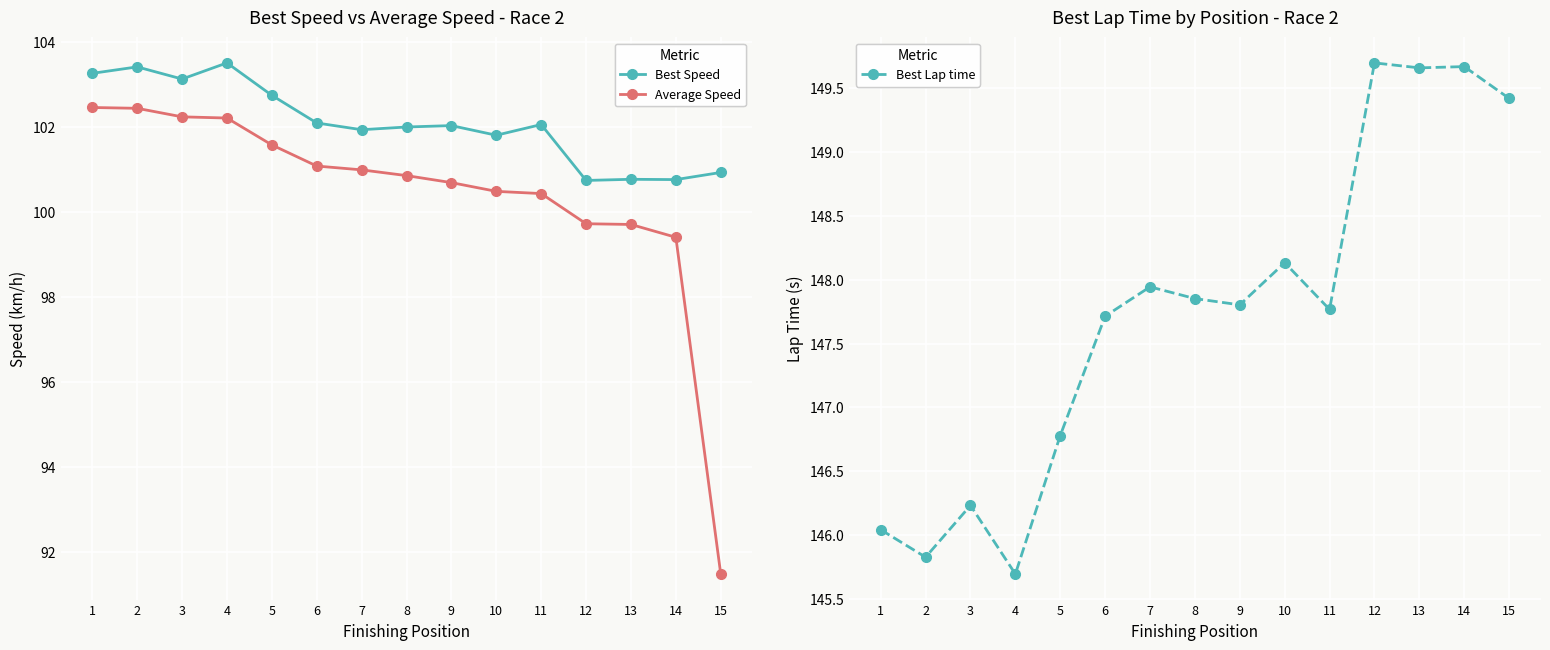

What is the value of the Average Speed point at the 3rd from the left?

102.2